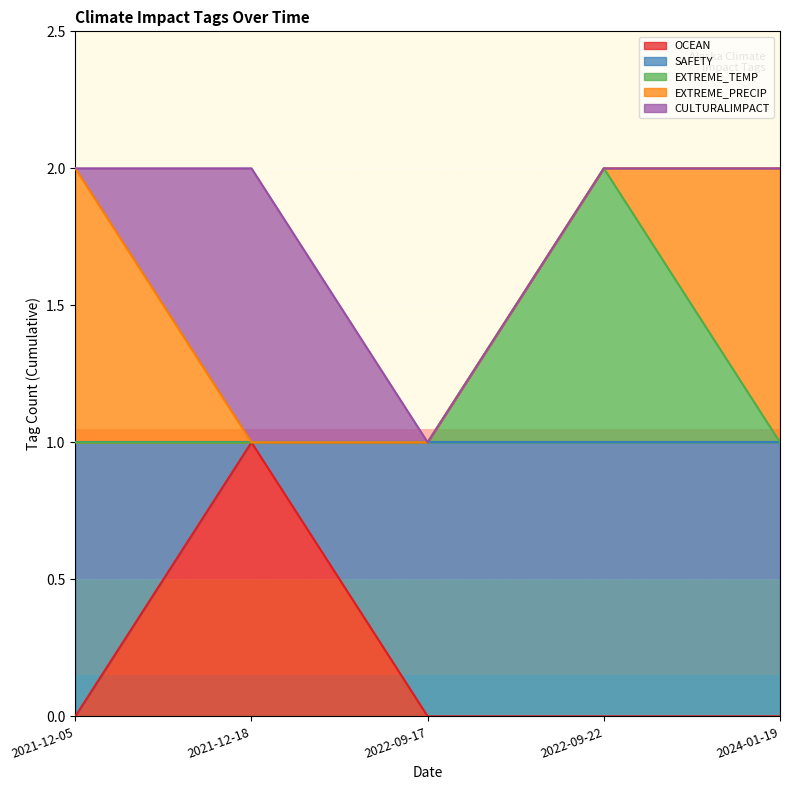

Which category has the lowest value in the SAFETY series?

2021-12-18